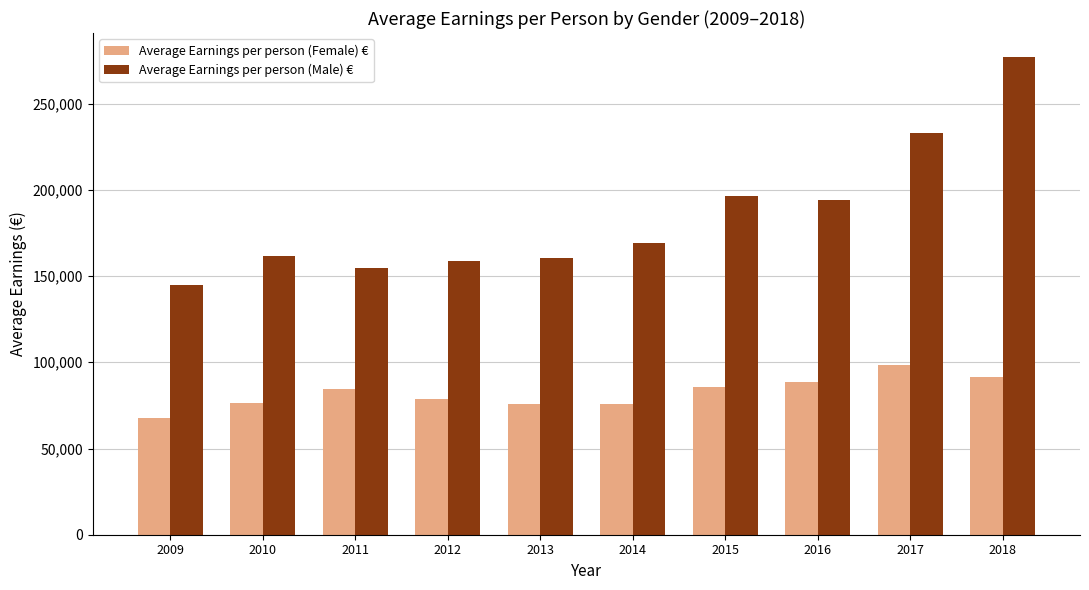

What are all the series names shown in the legend?

Average Earnings per person (Female) €, Average Earnings per person (Male) €